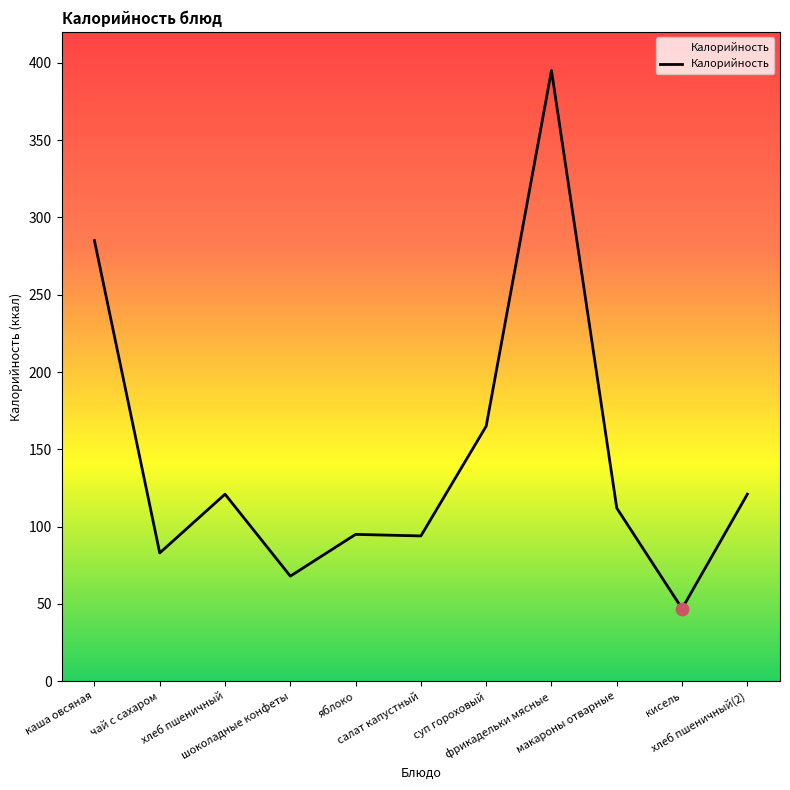

What is the change in value from шоколадные конфеты to хлеб пшеничный(2)?

+53